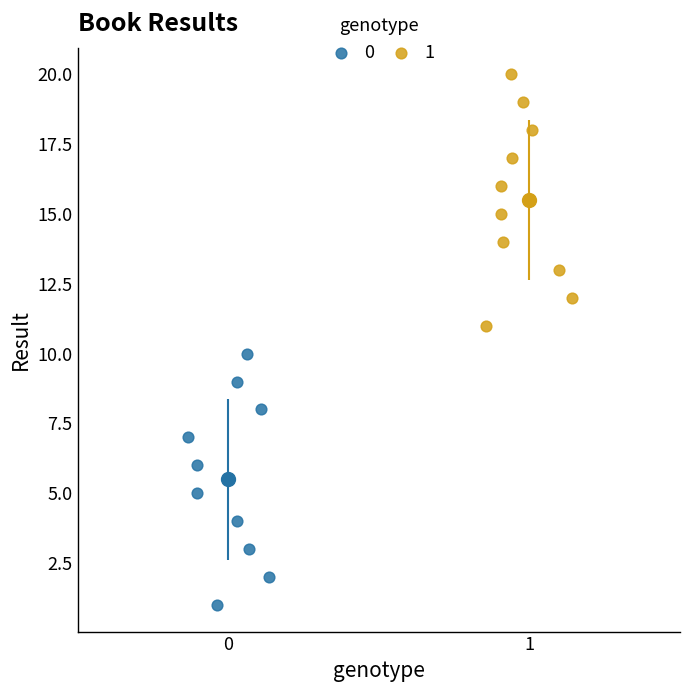

What are all the series names shown in the legend?

0, 1